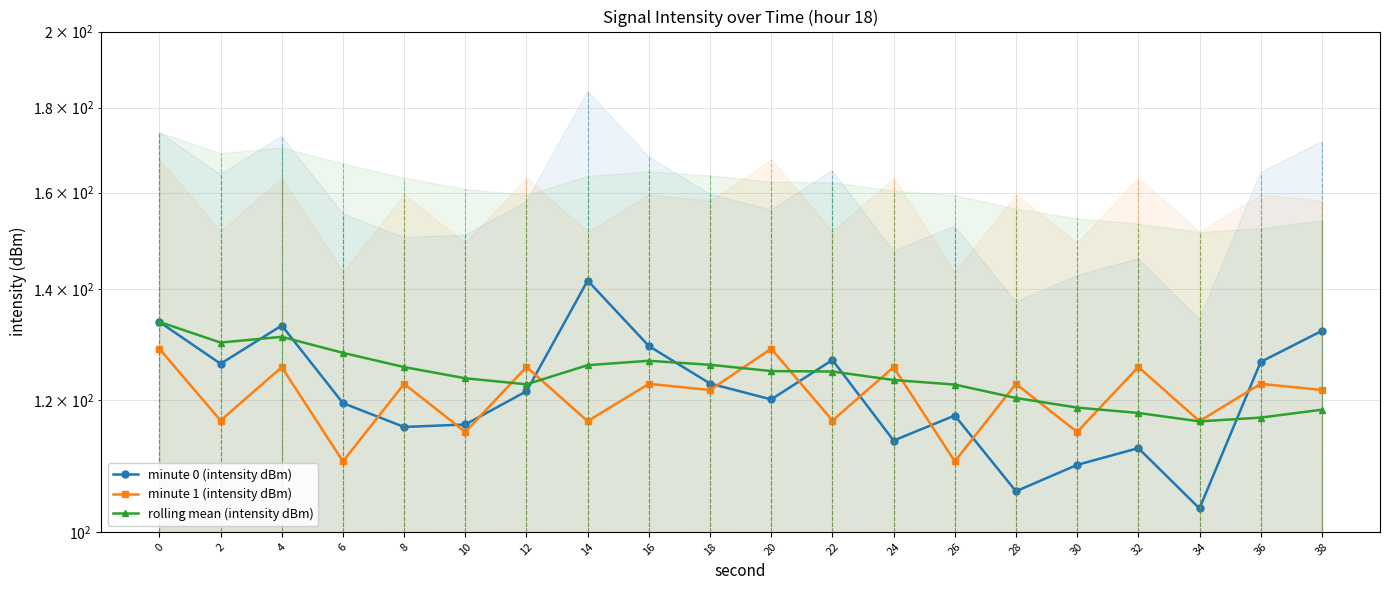

What are all the series names shown in the legend?

minute 0 (intensity dBm), minute 1 (intensity dBm), rolling mean (intensity dBm)